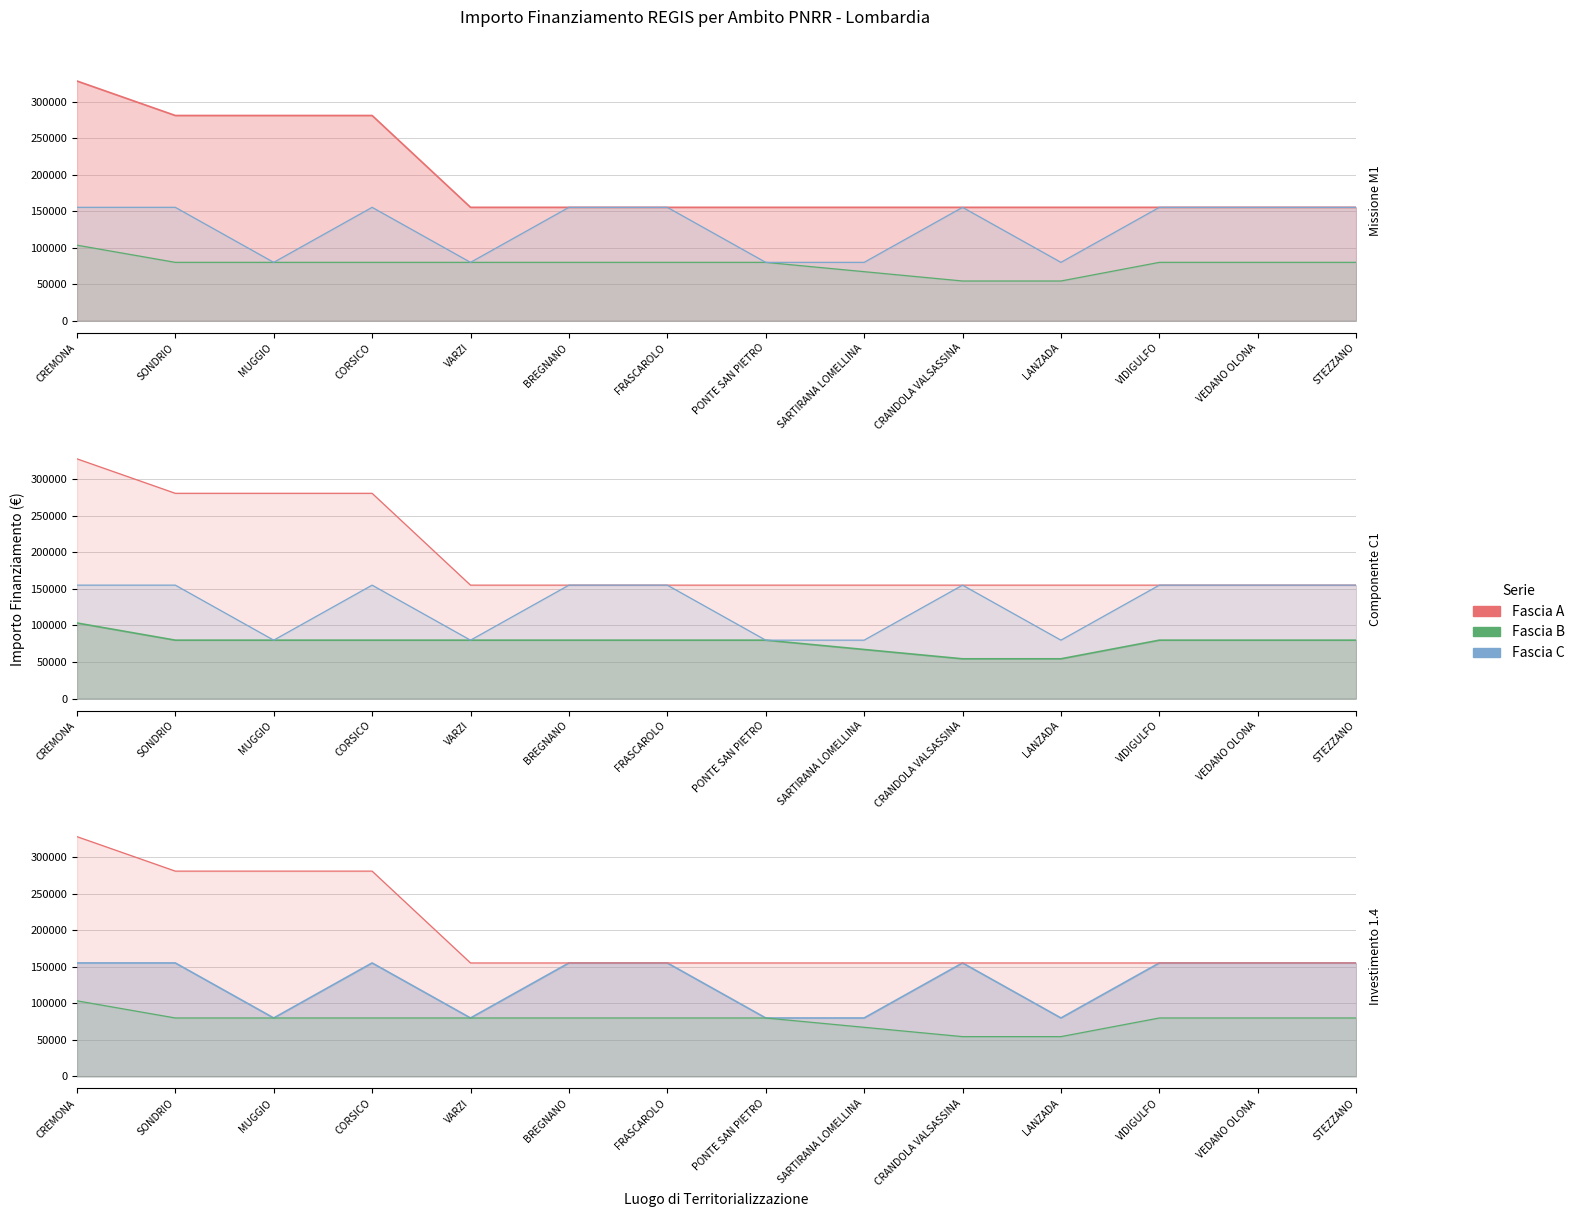

The value of Fascia C at CREMONA is 39349. True or false?

False